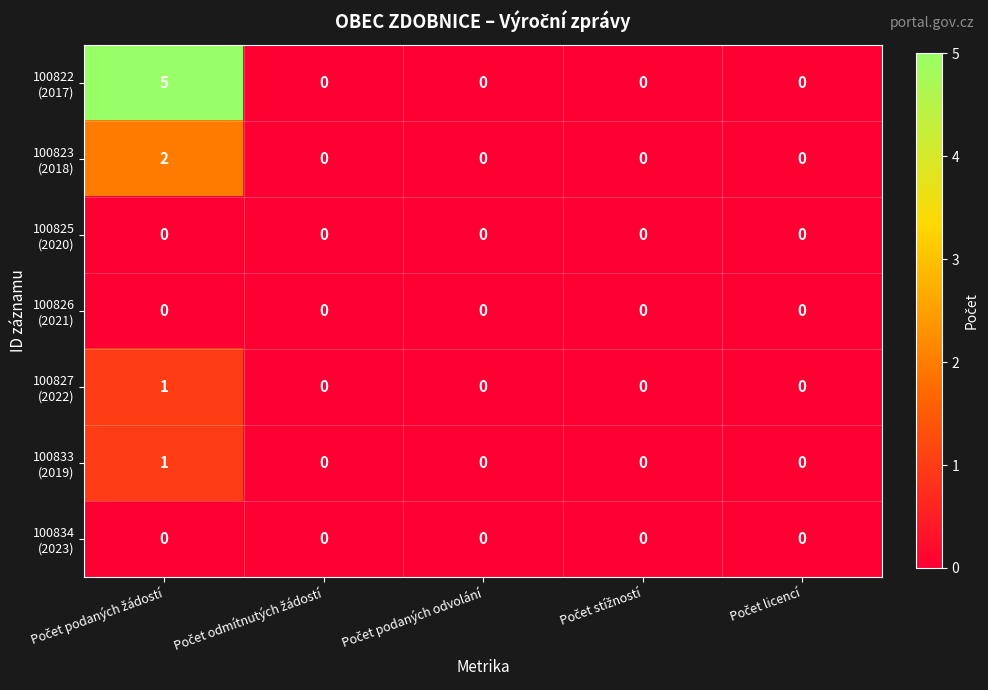

How many data points does each series have?

5